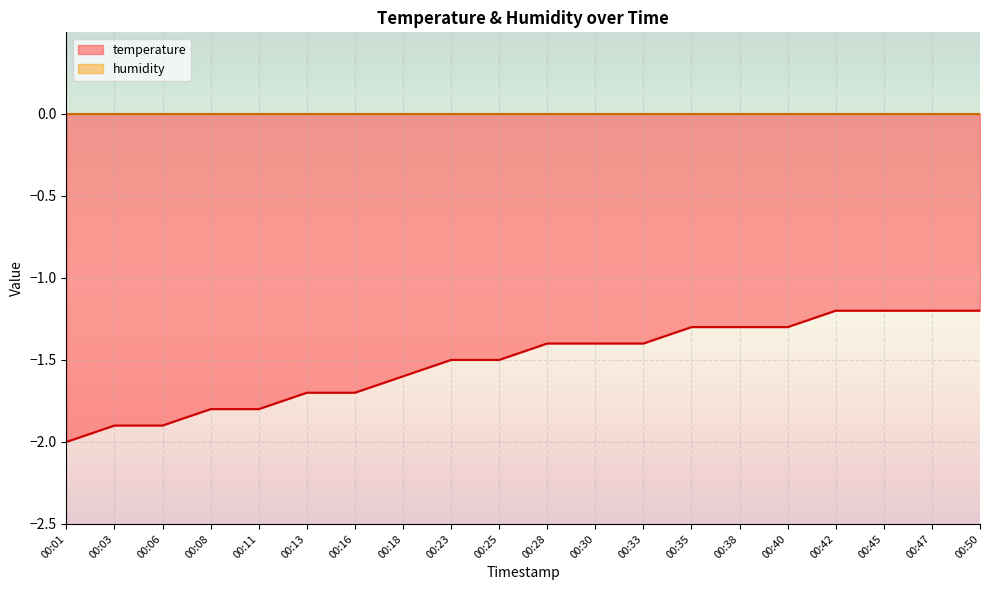

List the labels in order of value, largest first.

00:42, 00:45, 00:47, 00:50, 00:35, 00:38, 00:40, 00:28, 00:30, 00:33, 00:23, 00:25, 00:18, 00:13, 00:16, 00:08, 00:11, 00:03, 00:06, 00:01